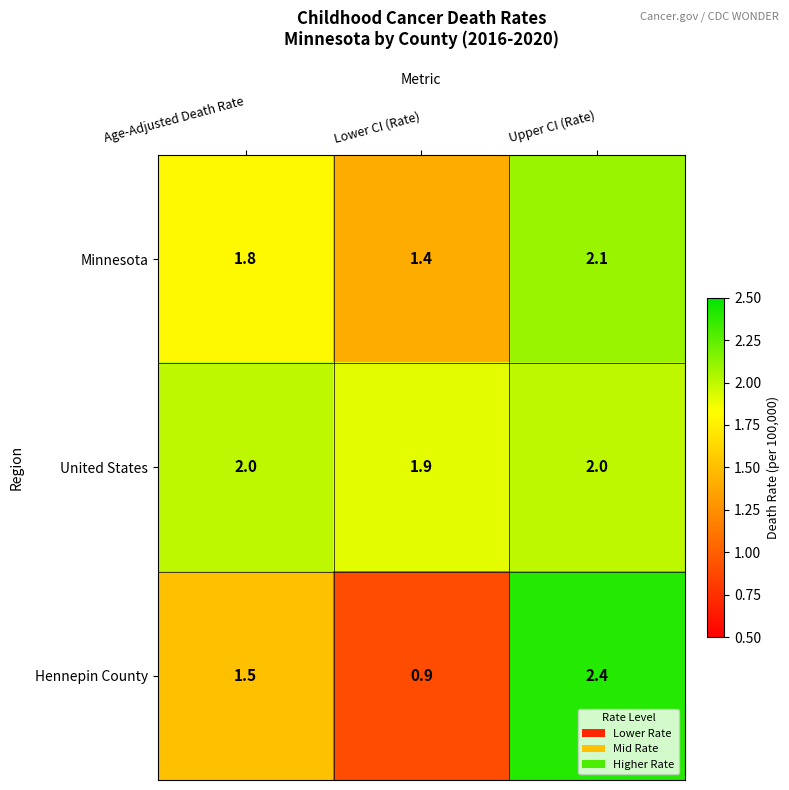

What value does the Minnesota series have at Upper CI (Rate)?

2.1